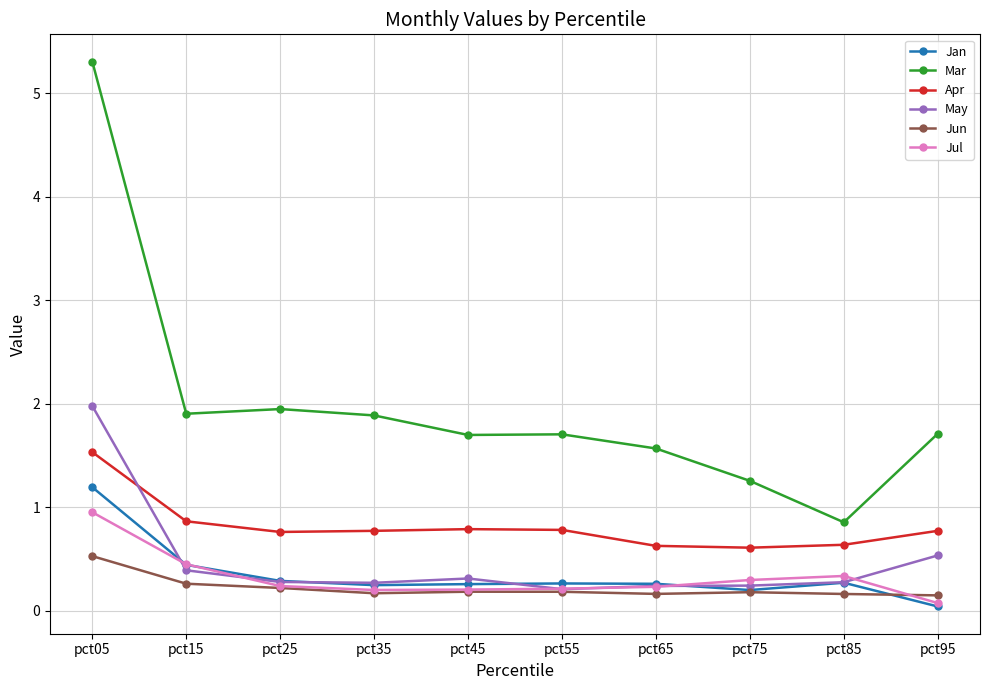

What is the spread (max minus min) of values at pct45?

1.5